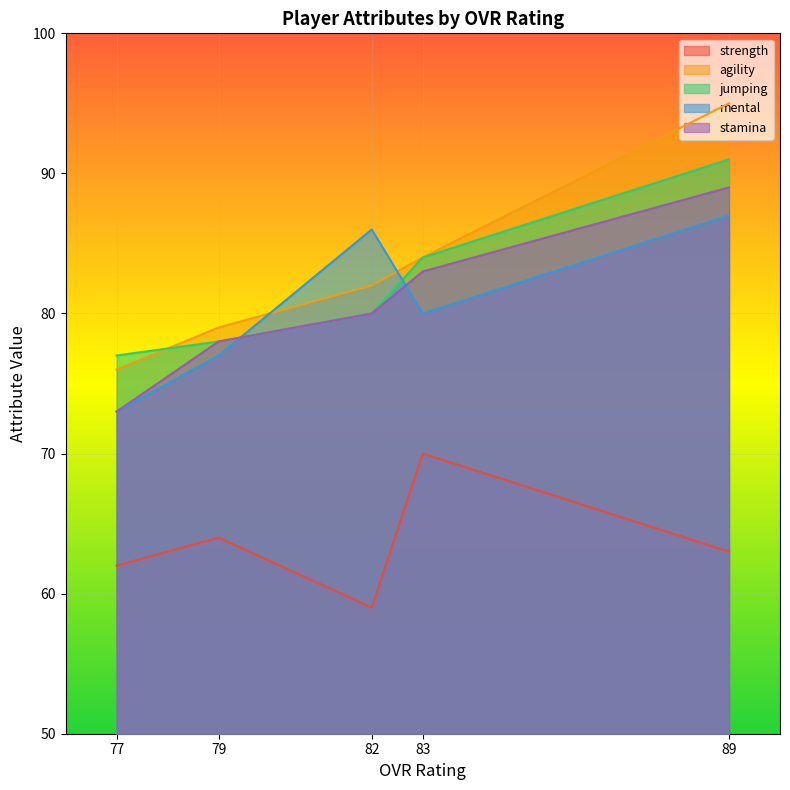

What are all the series names shown in the legend?

strength, agility, jumping, mental, stamina